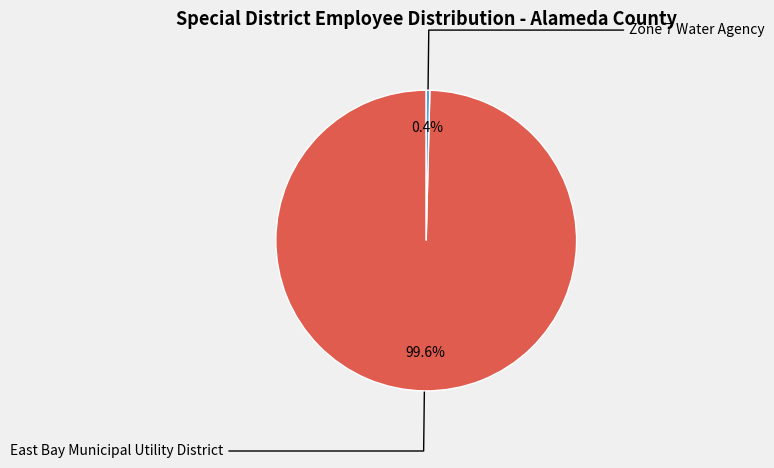

Is it true that Zone 7 Water Agency is 0% of the pie?

True